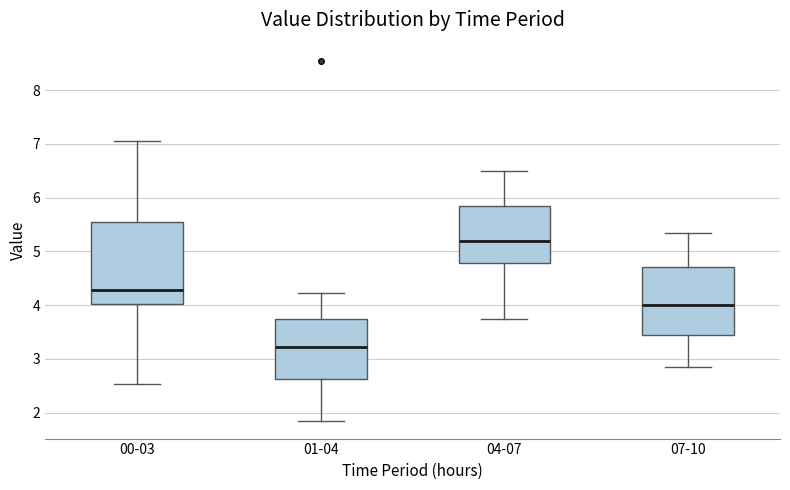

Which box is the tallest, from its lower edge to its upper edge?

00-03